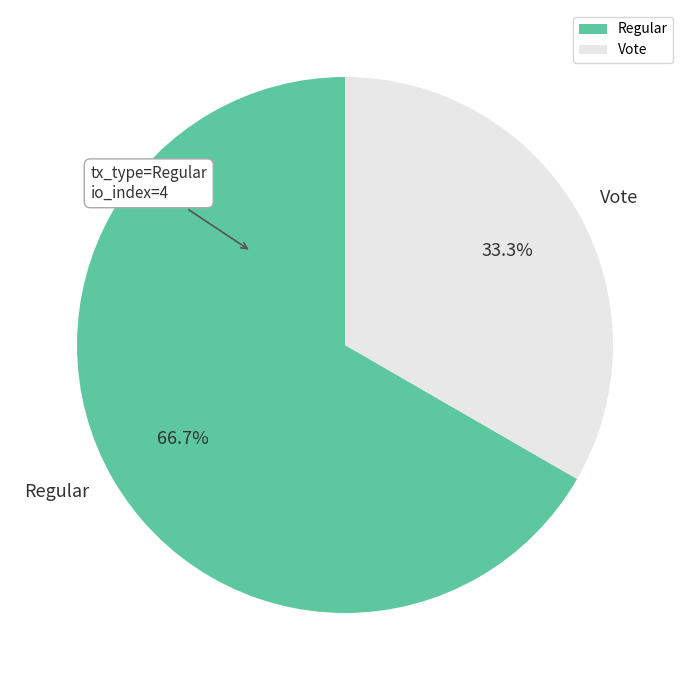

The Regular slice represents 61% of the pie. True or false?

False